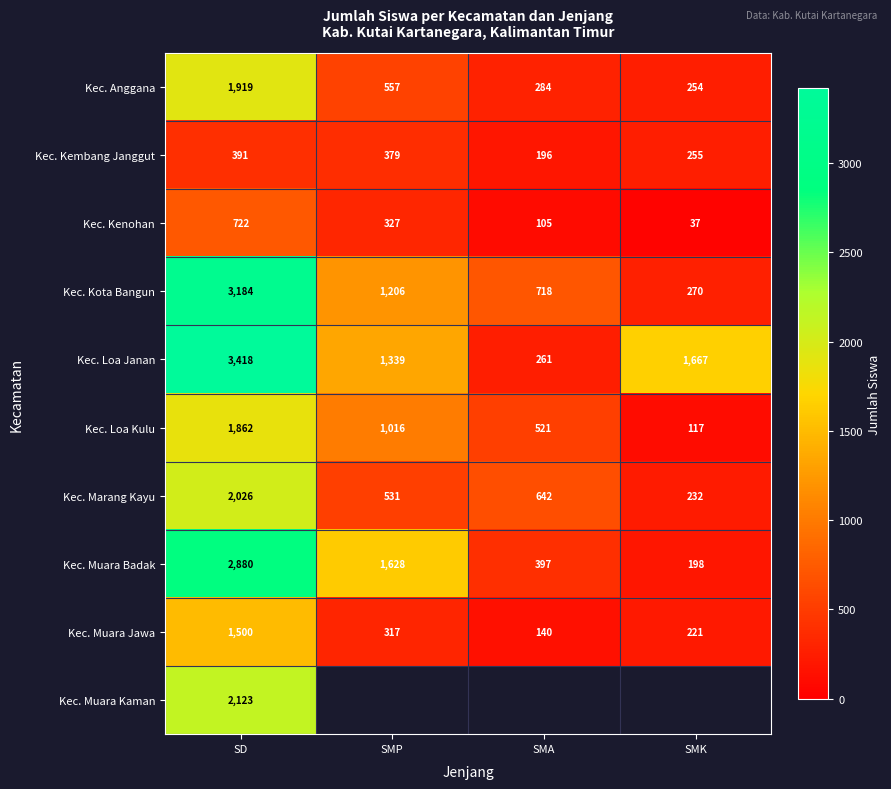

Between SMK and SMP, which is larger?

SMP